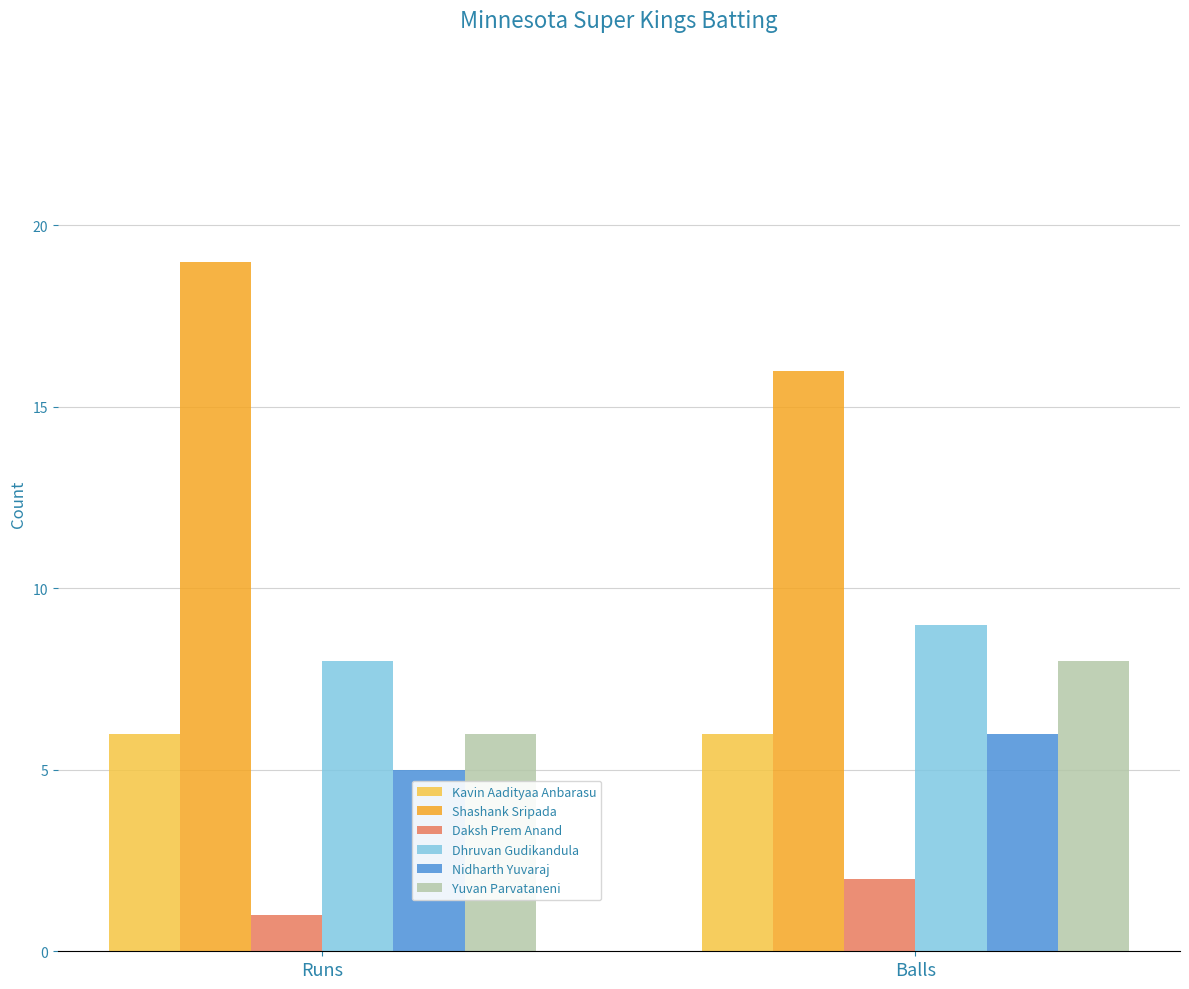

Which category has the lowest value in the Yuvan Parvataneni series?

Runs